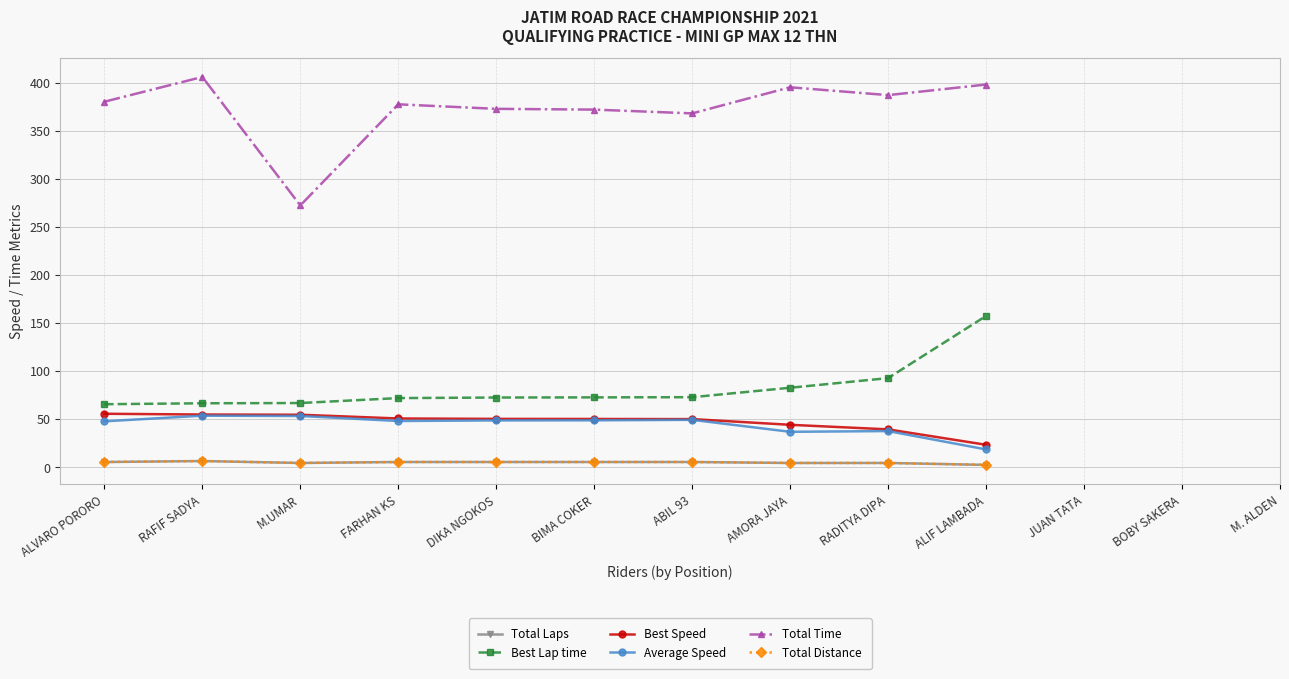

What is the value of the Total Distance point at the 8th from the left?

4.0